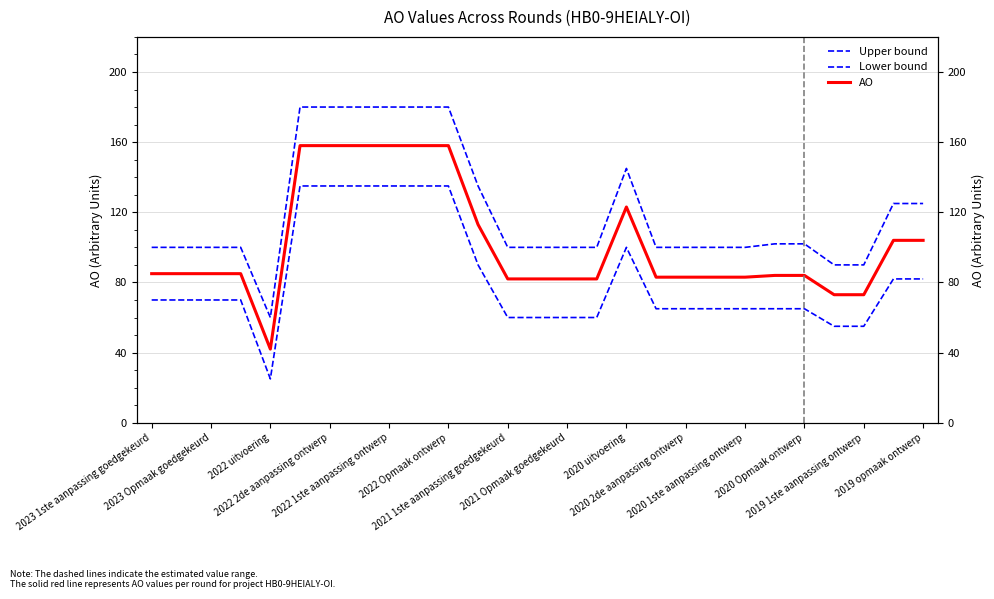

True or false: Upper bound and AO cross at least once.

False